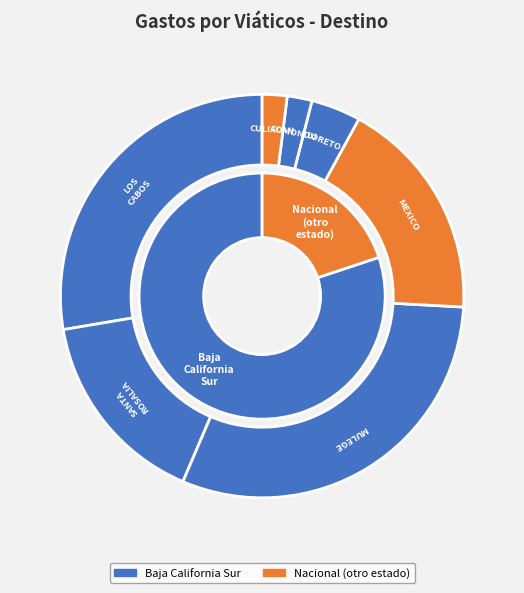

What percentage is the LORETO slice, to the nearest percent?

4%